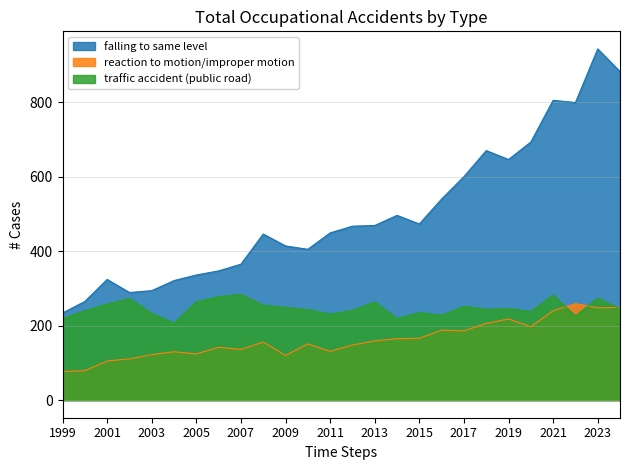

Is the value of traffic accident (public road) at 2019 greater than the value of falling to same level at 2005?

No